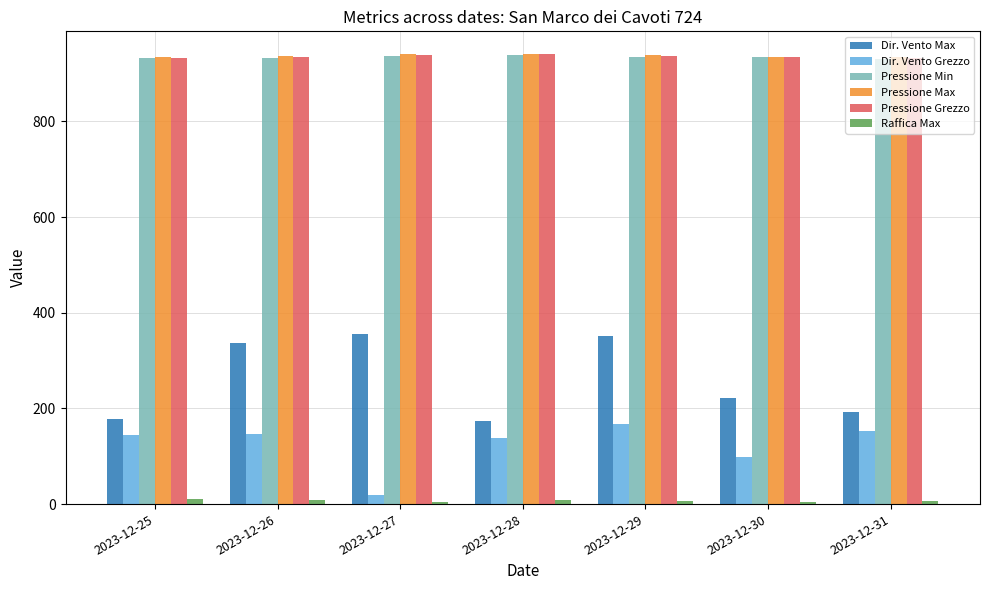

How many bars are there in total?

42